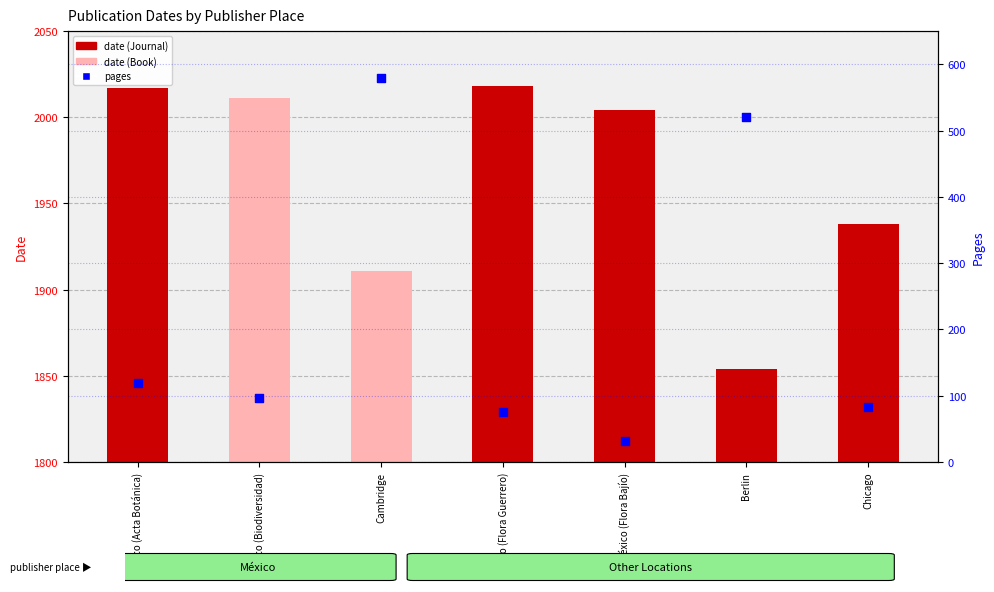

At which category is the sum across all series the highest?

Cambridge